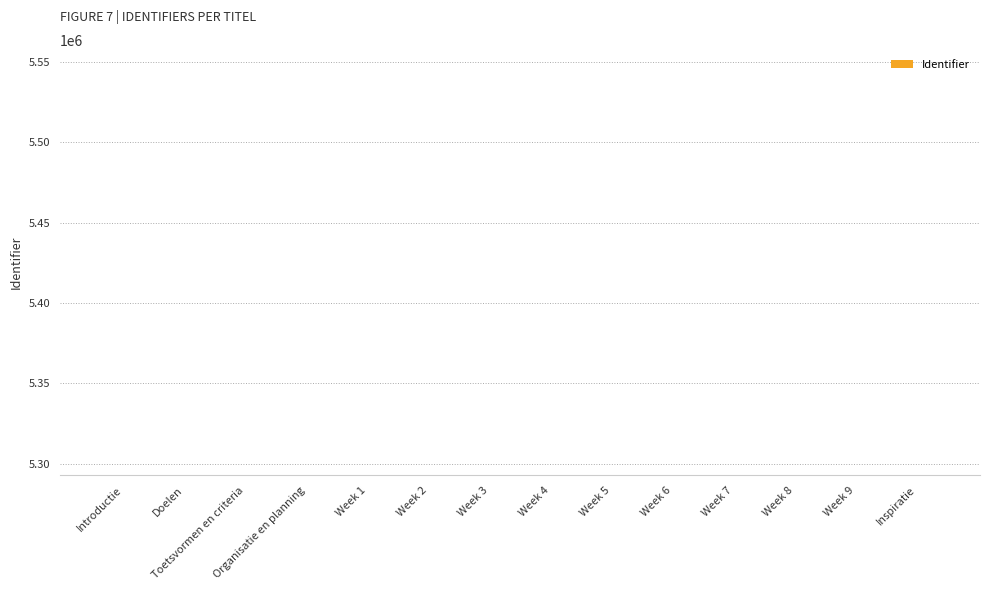

The value at Week 1 is 5292879. True or false?

True